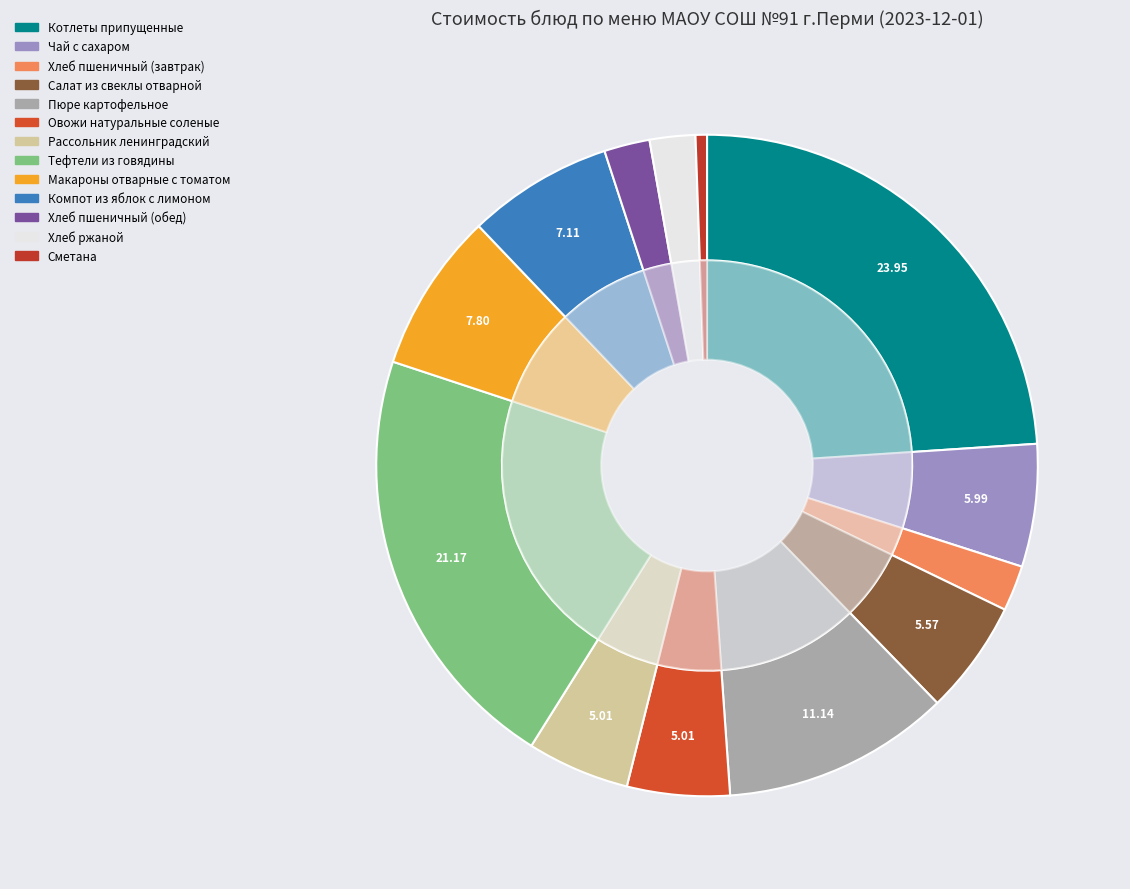

What portion of the pie excludes Хлеб ржаной?

97.8%